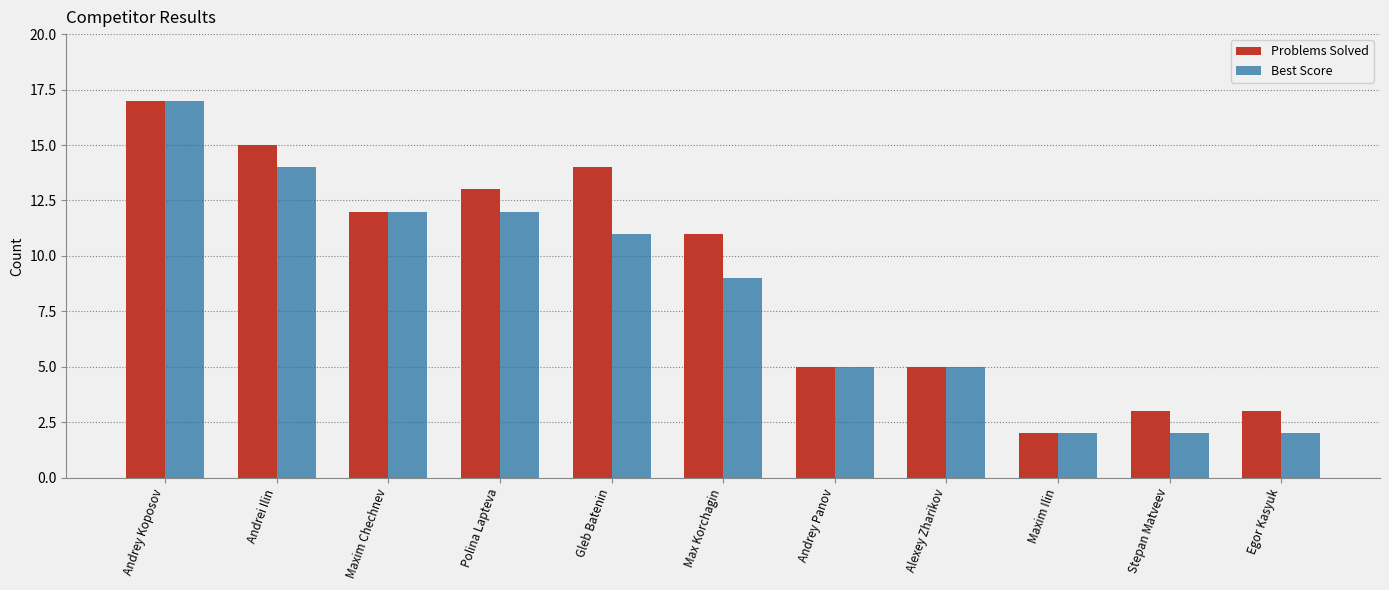

True or false: Problems Solved has a value of 5 at Egor Kasyuk.

False